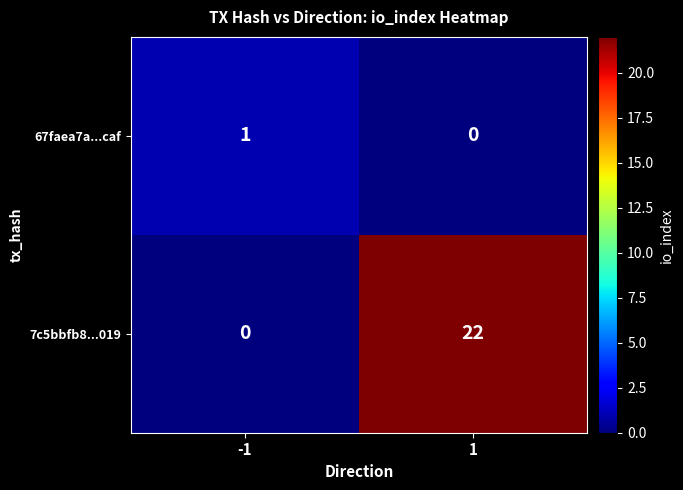

At how many categories does at least one series exceed 12?

1